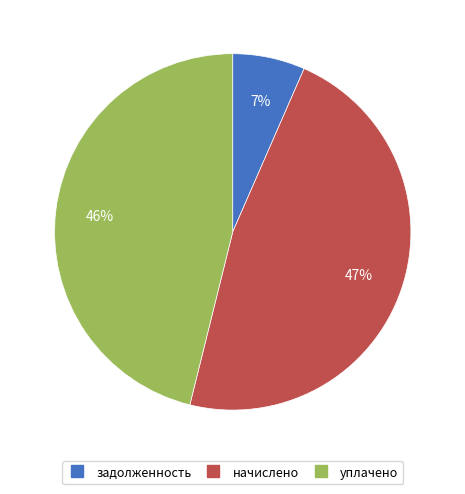

What is the smallest slice in the pie chart?

задолженность